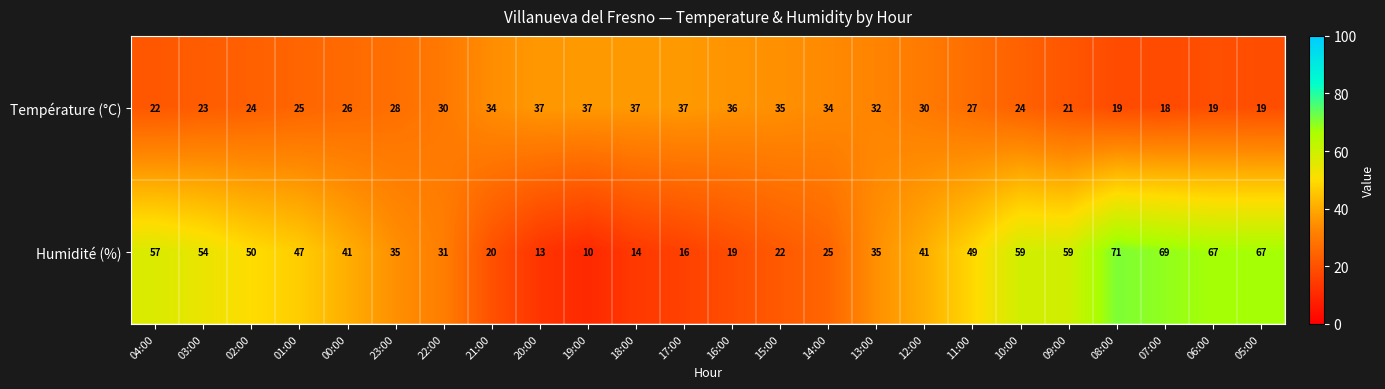

Where is Température (°C) nearest to the value 27?

11:00